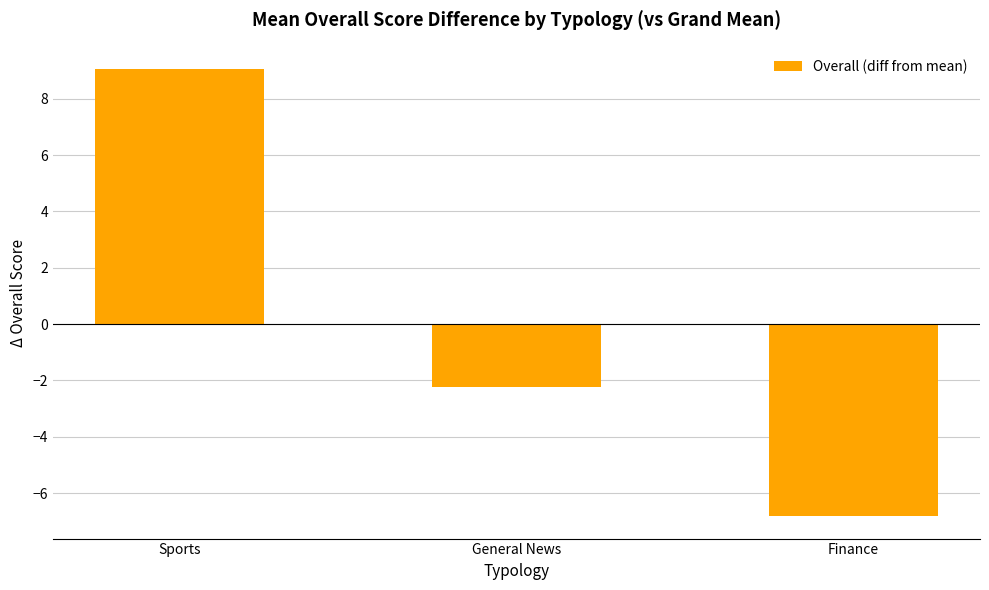

What is the label of the 3rd bar from the right?

Sports